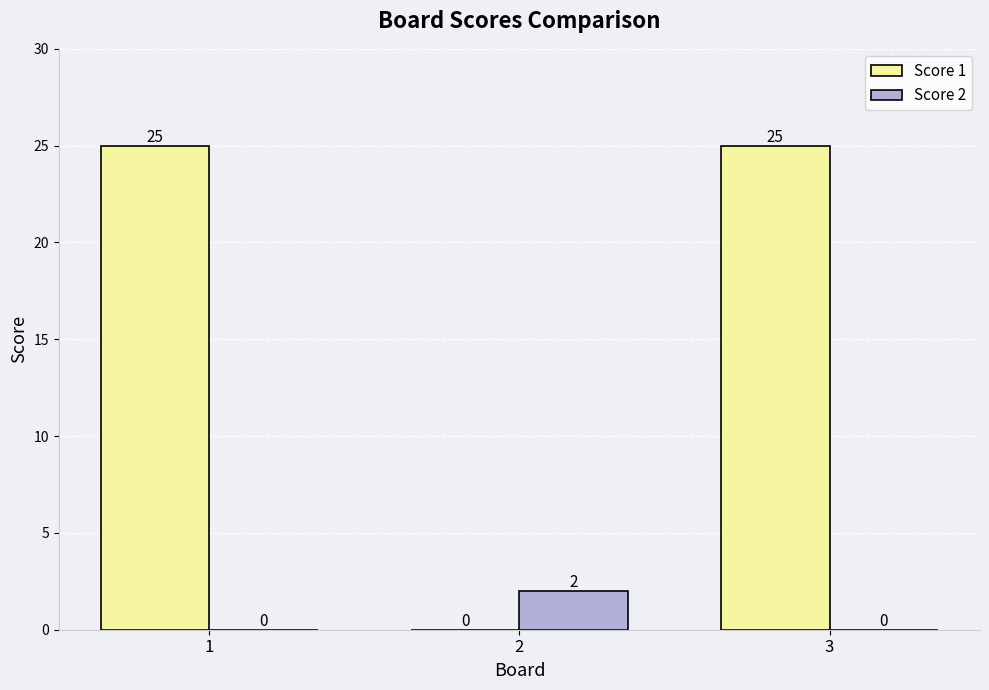

Which series has the largest range (max minus min)?

Score 1